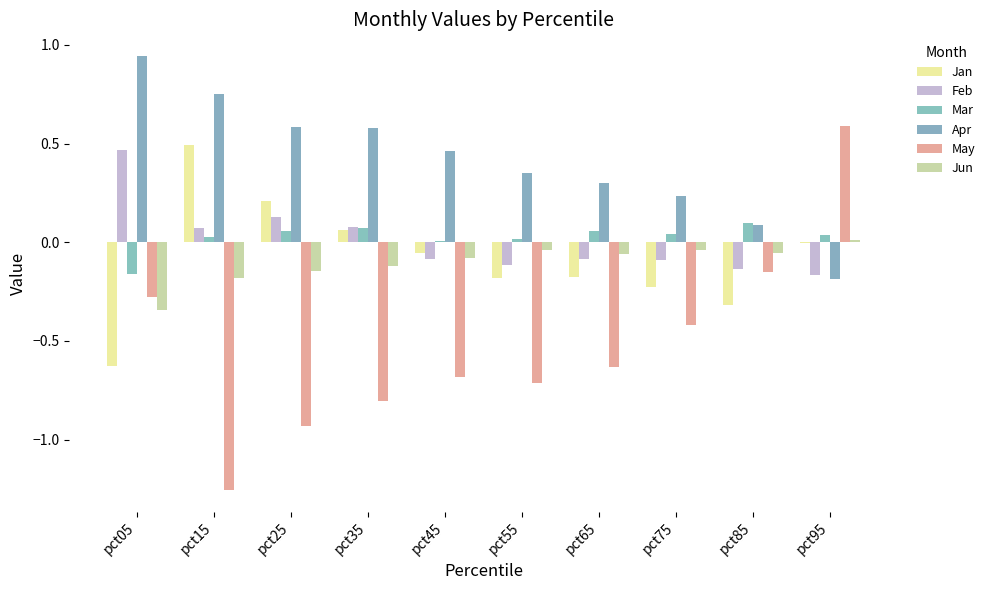

List the series in order of their peak value, lowest first.

Jun, Mar, Feb, Jan, May, Apr